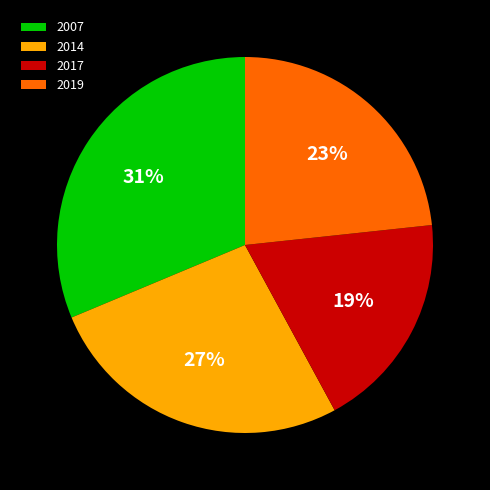

Which slice is the largest?

2007